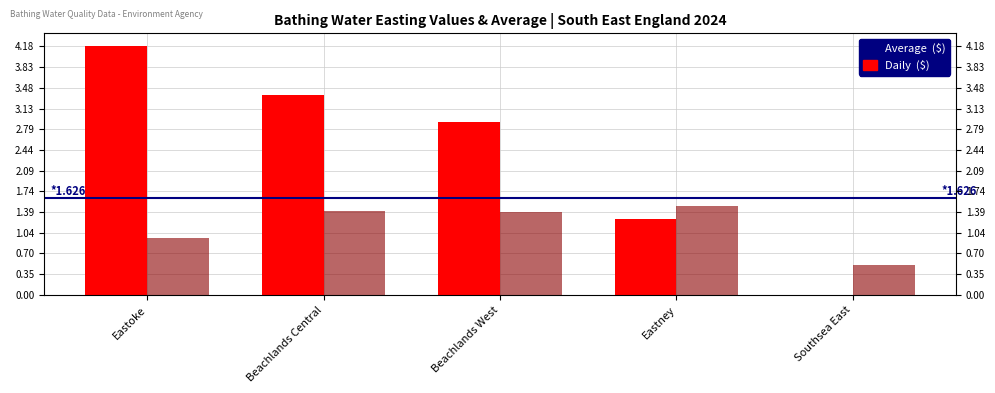

Which series has the largest range (max minus min)?

Daily  ($)